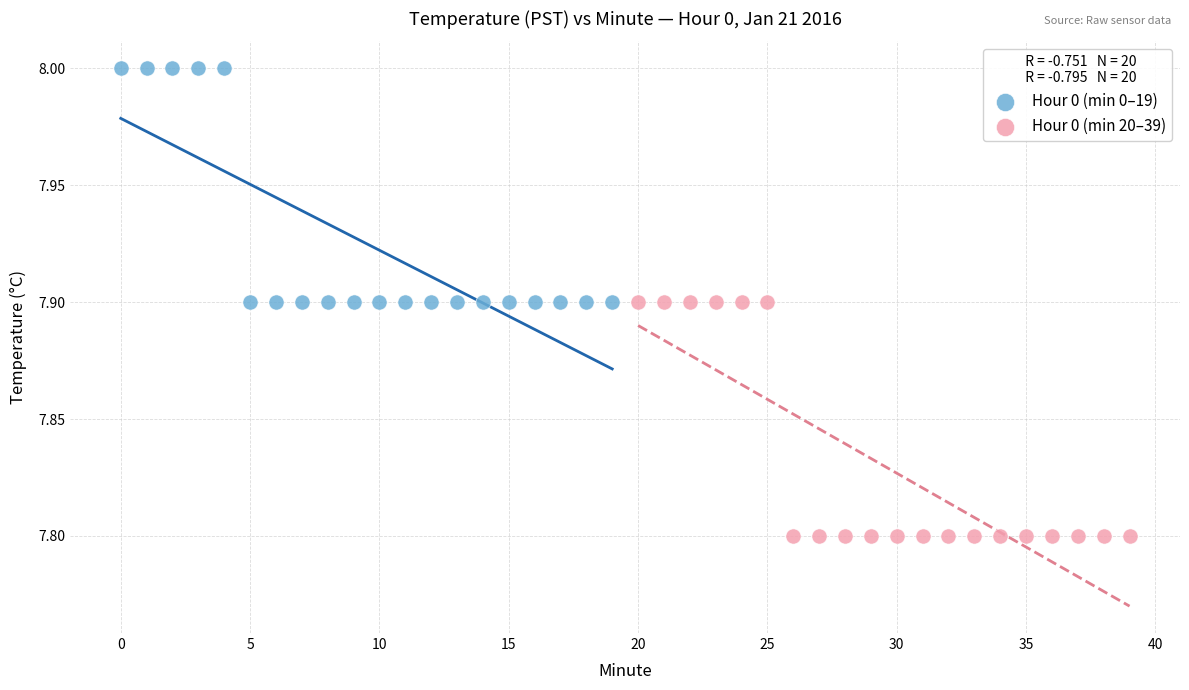

Which series reaches the maximum Y coordinate?

Hour 0 (min 0–19)